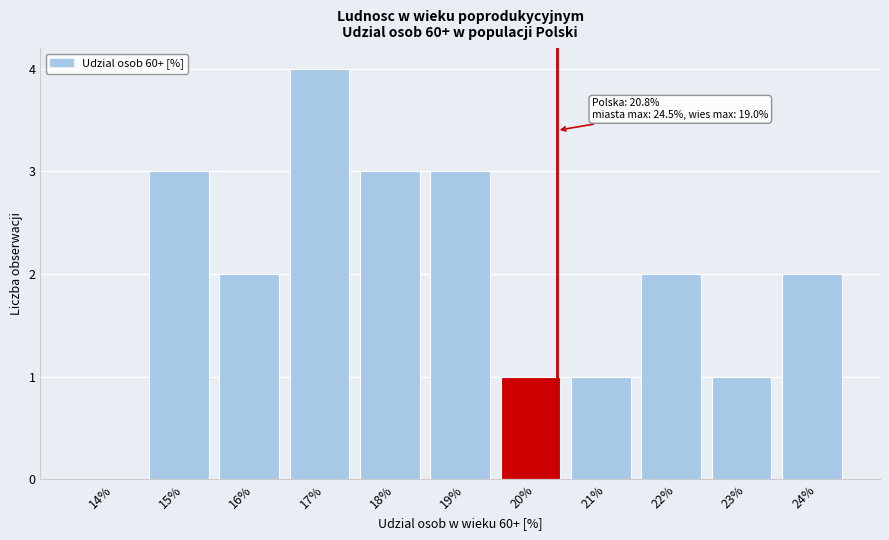

Reading left to right, list all the values displayed in this chart.

14%=0	15%=3	16%=2	17%=4	18%=3	19%=3	20%=1	21%=1	22%=2	23%=1	24%=2